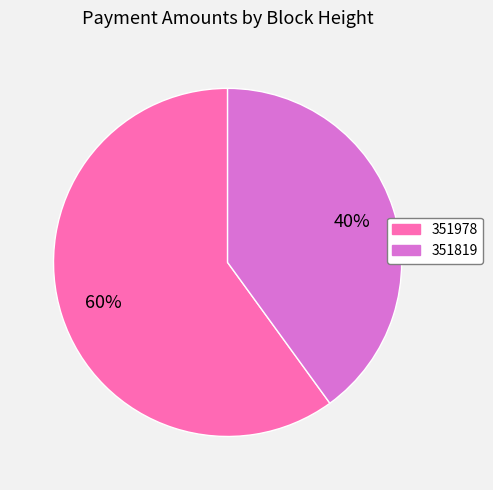

The 351819 slice represents 40% of the pie. True or false?

True